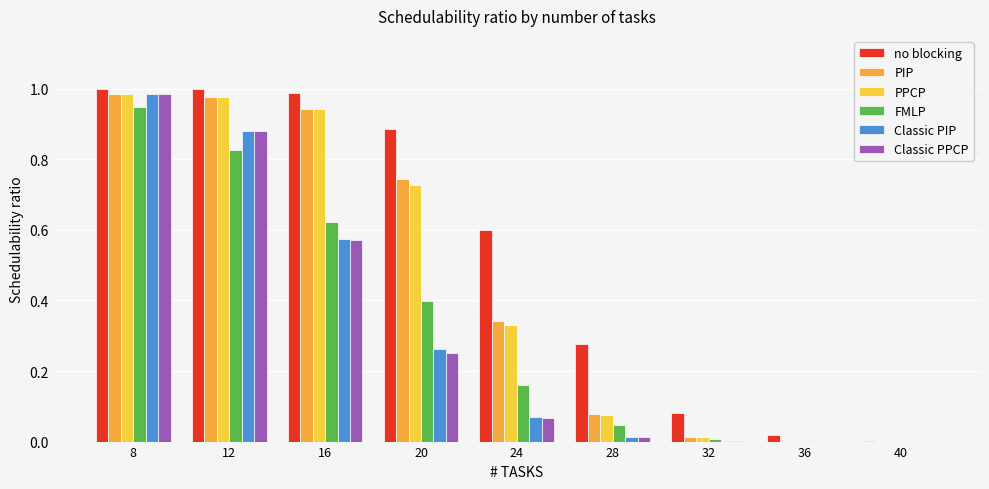

Is it true that no blocking equals 0.0 at 32?

False